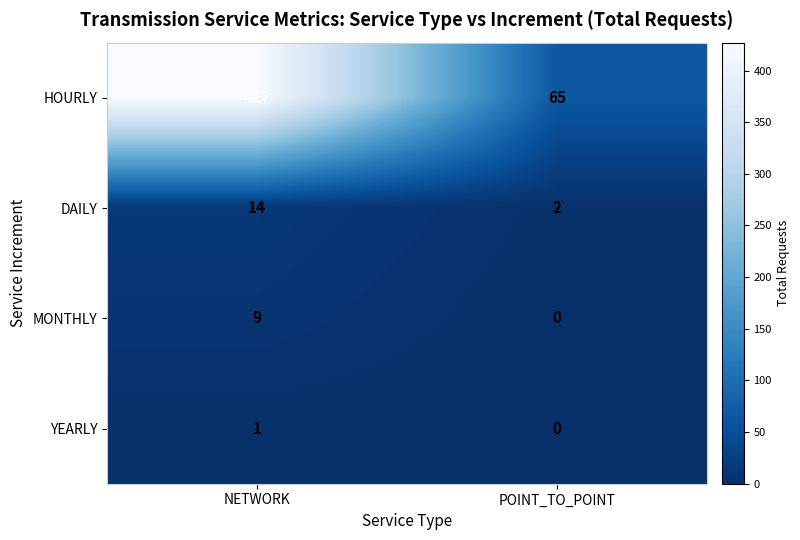

Reading left to right, list all the values displayed in this chart.

HOURLY: NETWORK=427	POINT_TO_POINT=65
DAILY: NETWORK=14	POINT_TO_POINT=2
MONTHLY: NETWORK=9	POINT_TO_POINT=0
YEARLY: NETWORK=1	POINT_TO_POINT=0